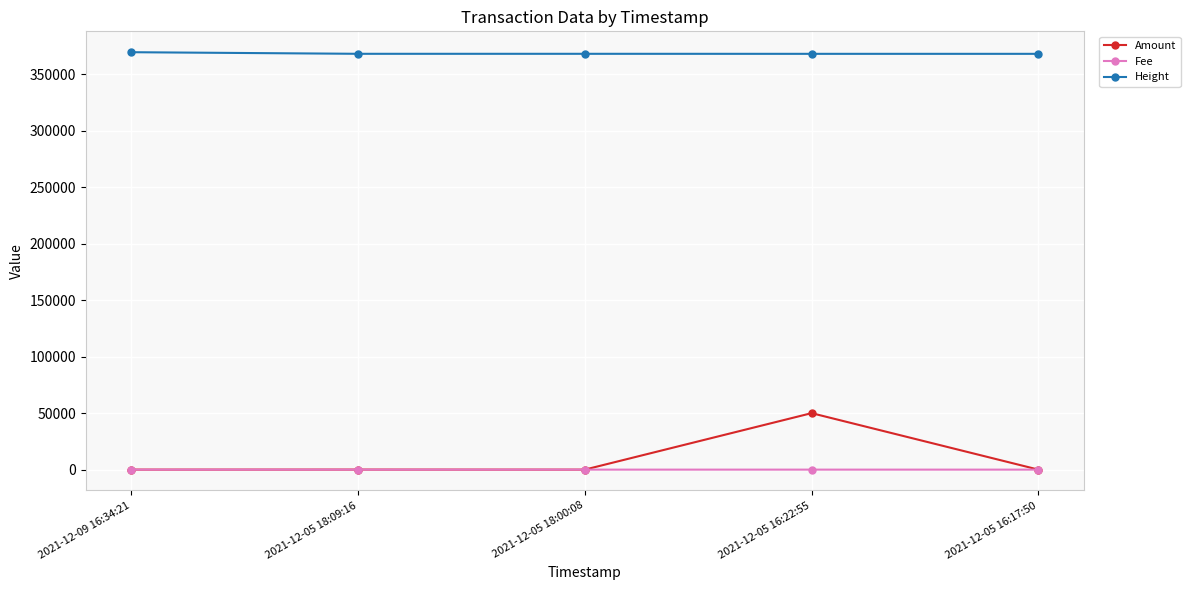

How many lines are shown in the chart?

3